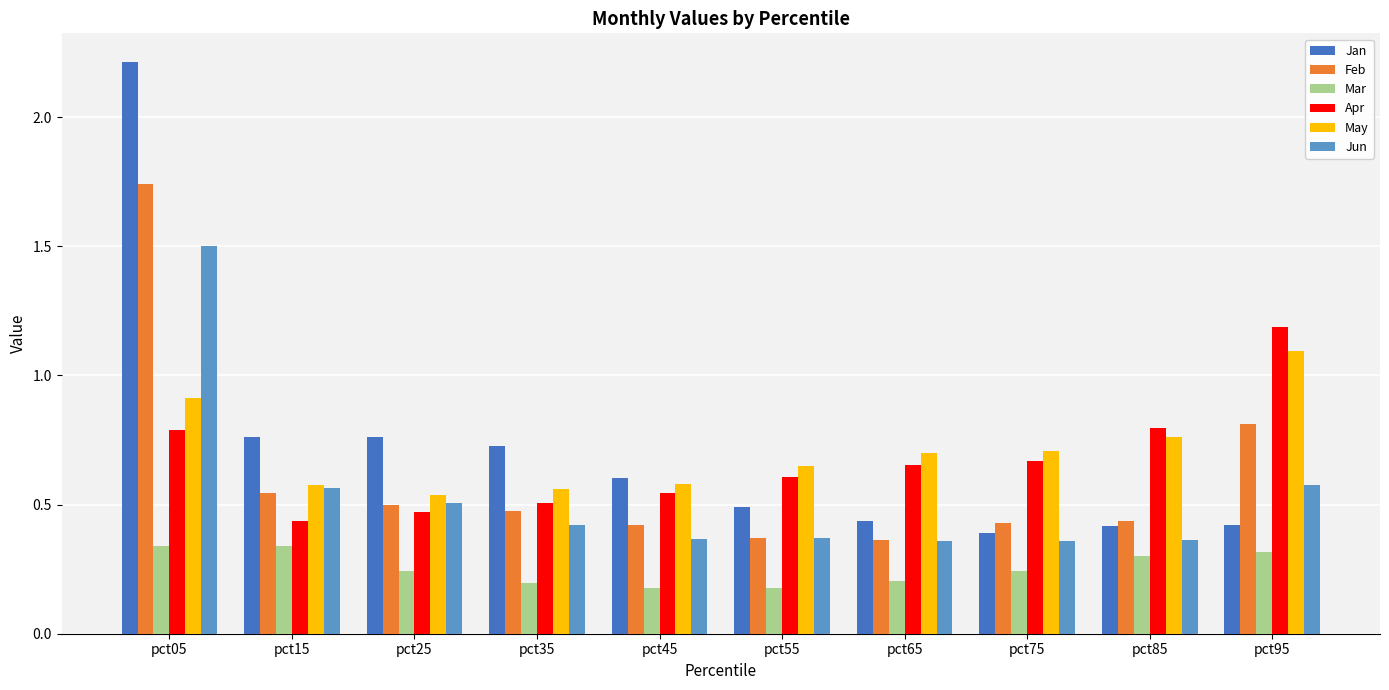

What are all the series names shown in the legend?

Jan, Feb, Mar, Apr, May, Jun